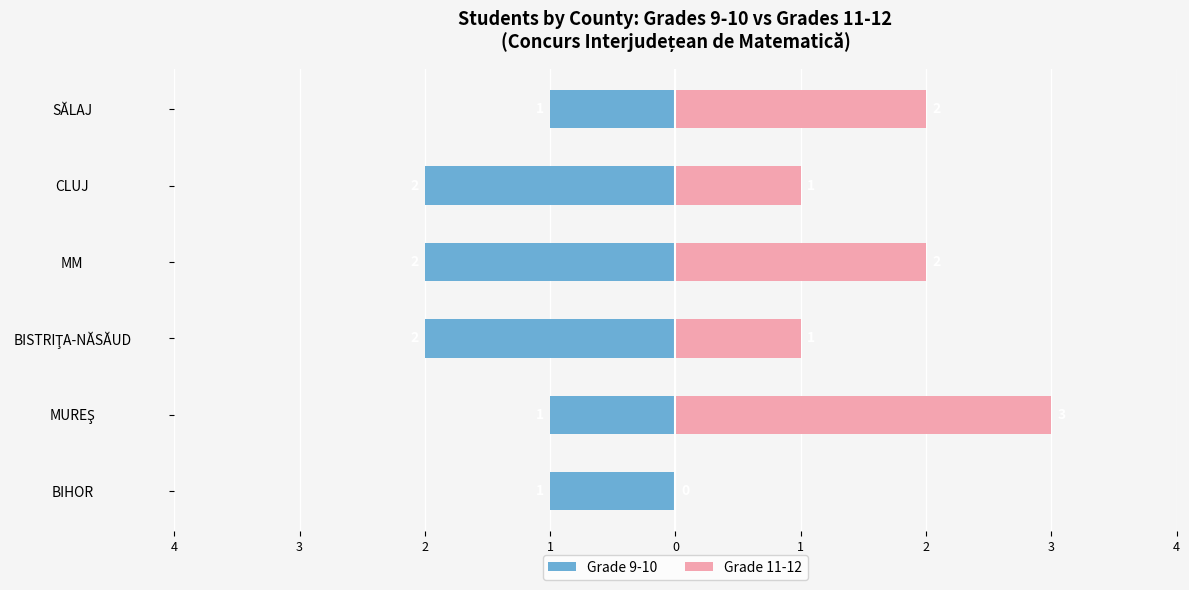

What is the sum of the Grade 9-10 values at SĂLAJ and MM?

-3